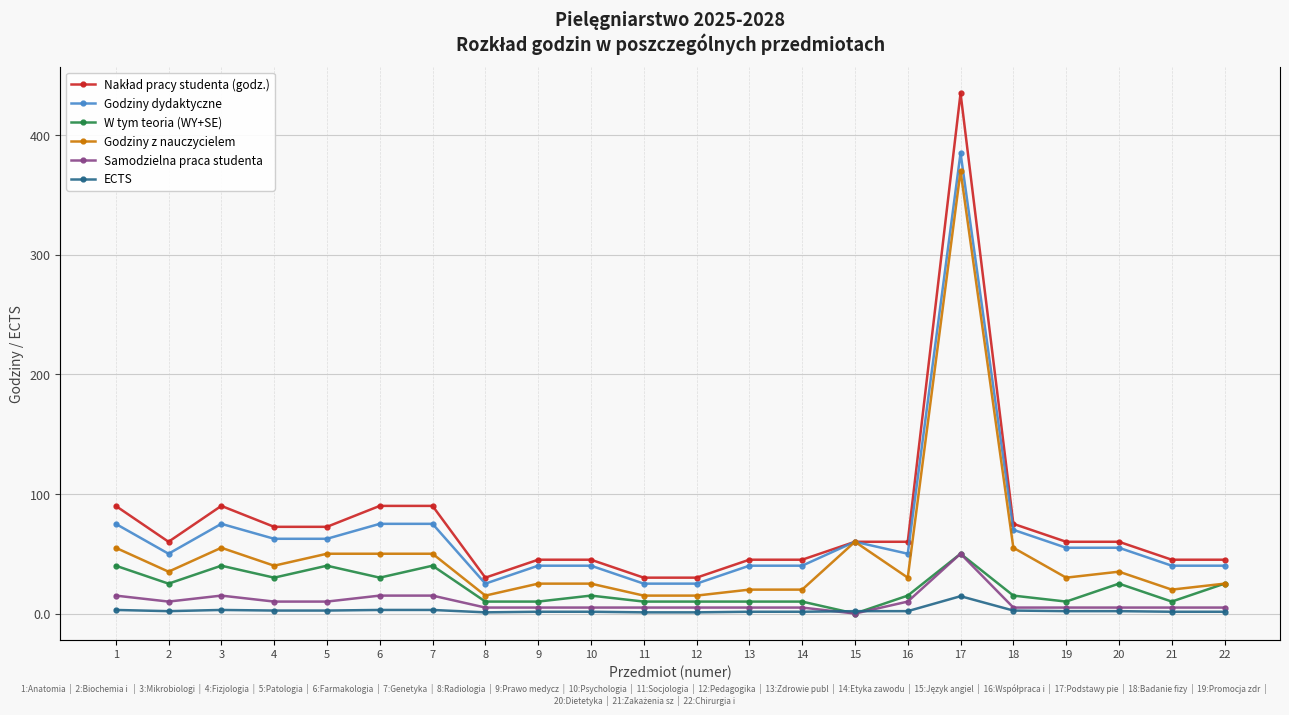

In Samodzielna praca studenta, how many points are lower than both neighbors (excluding endpoints)?

2